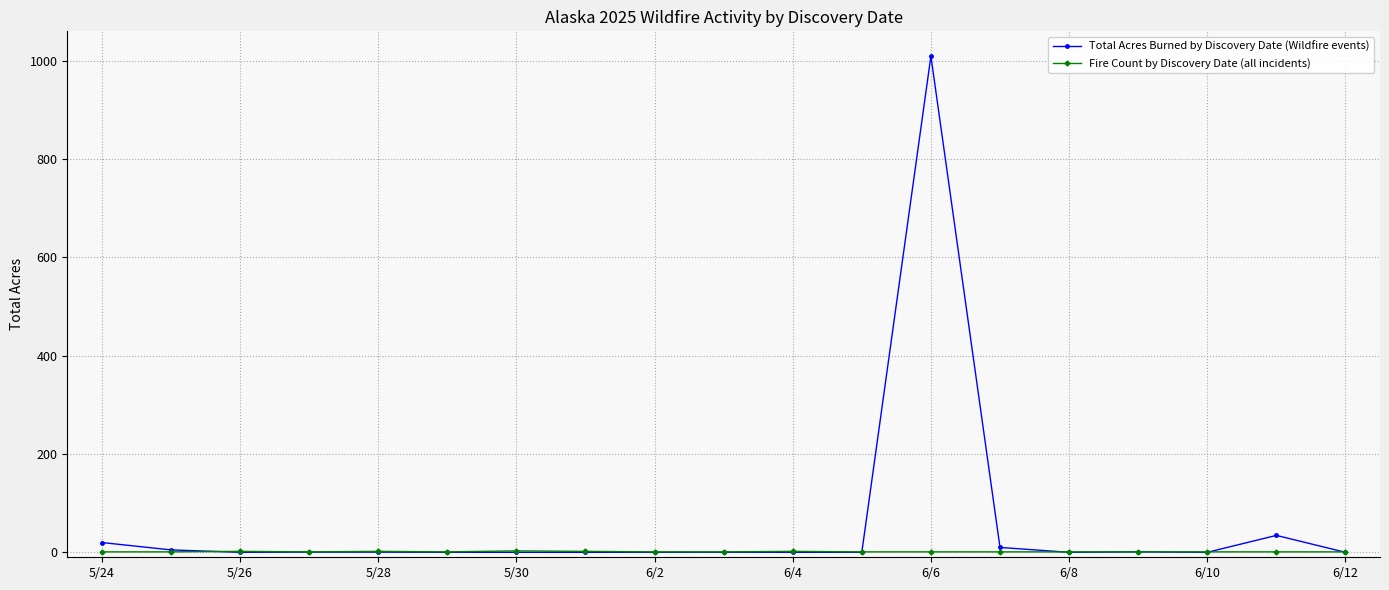

Which series has the largest range (max minus min)?

Total Acres Burned by Discovery Date (Wildfire events)